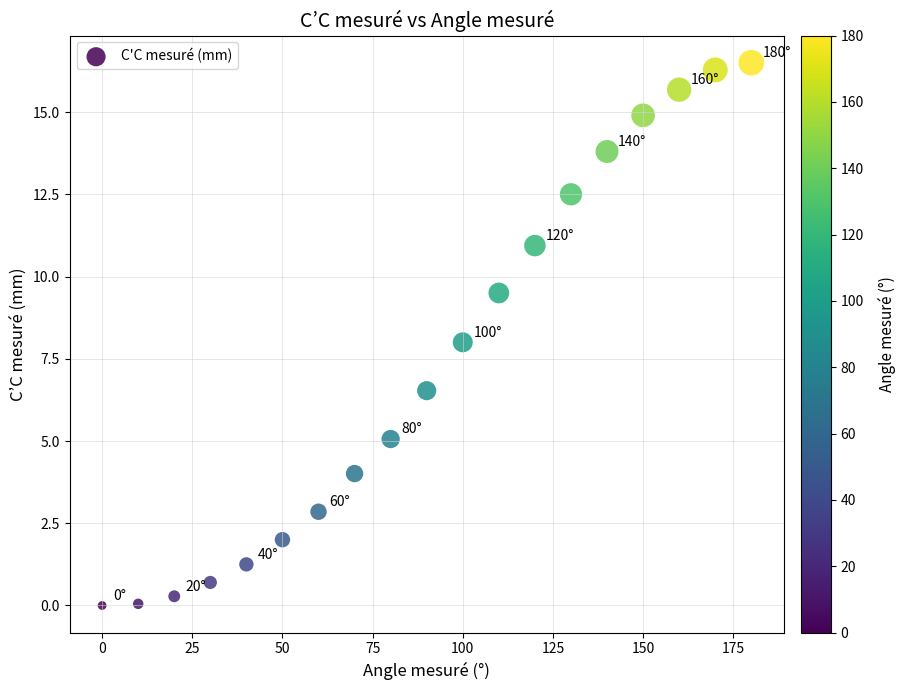

What is the range of X values (max minus min)?

180.0